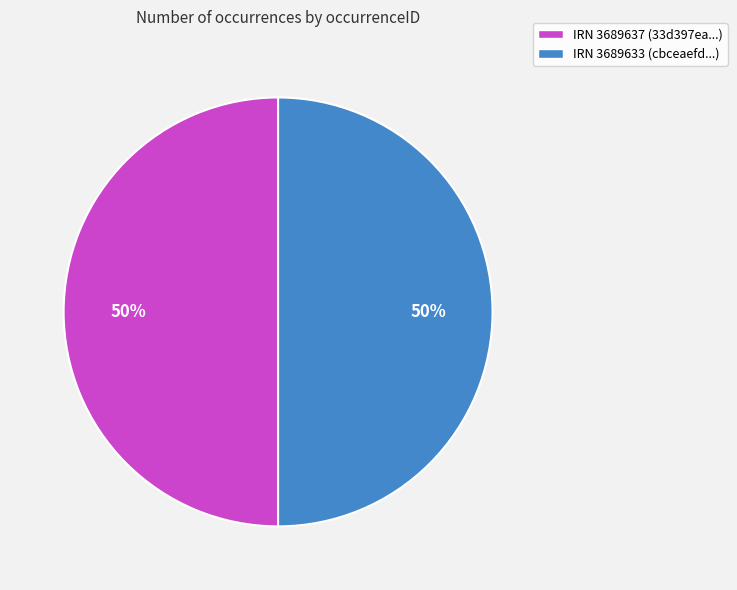

What is the ratio of the value at IRN 3689637 (33d397ea...) to the value at IRN 3689633 (cbceaefd...)?

1.0